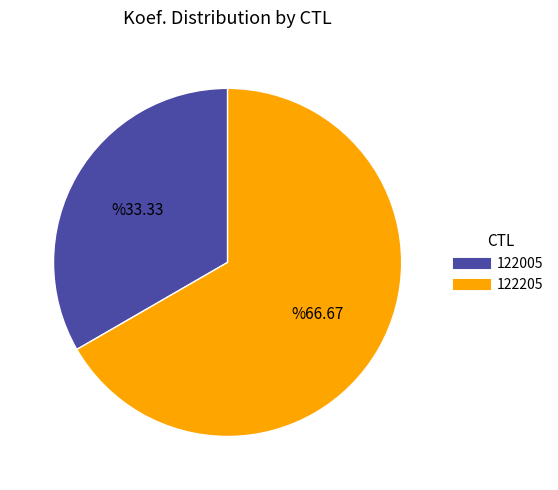

Between 122005 and 122205, which is larger?

122205